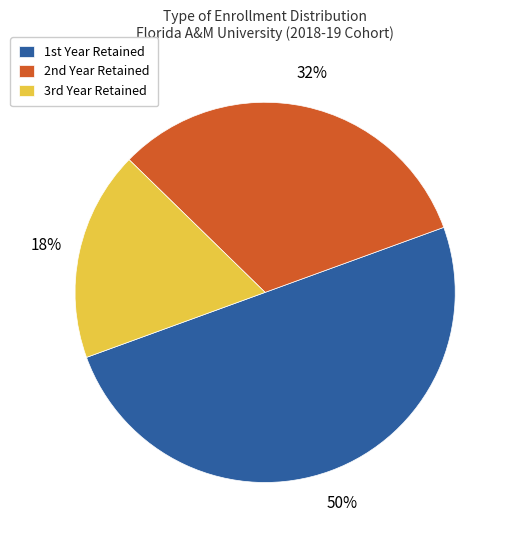

Count the number of slices in the pie.

3